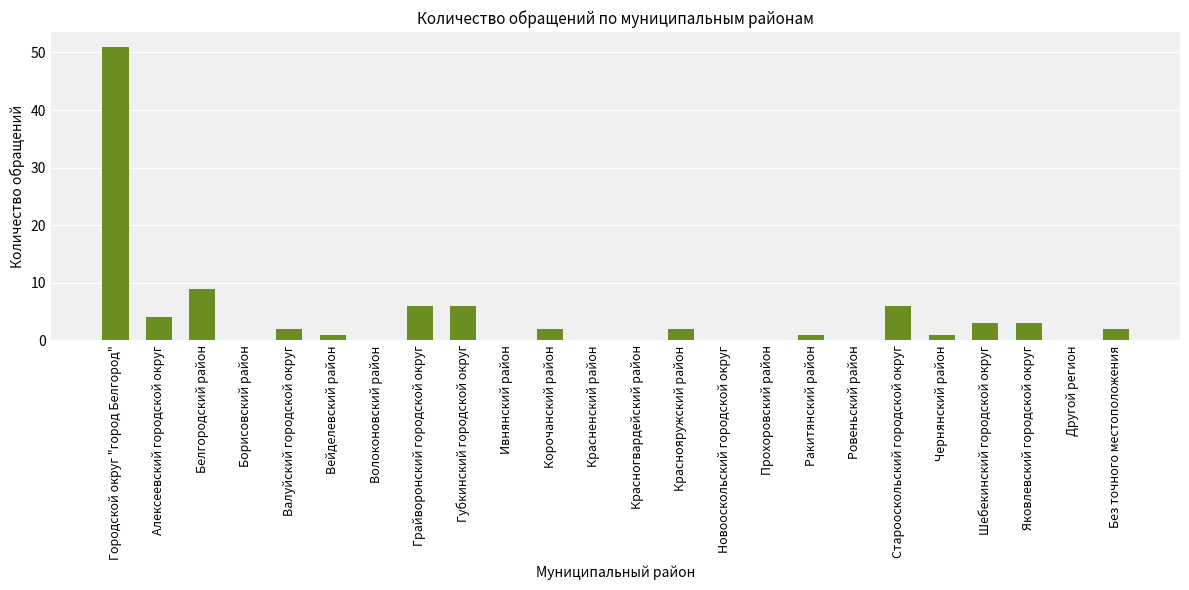

At which category does the chart reach its peak across all series?

Городской округ "город Белгород"